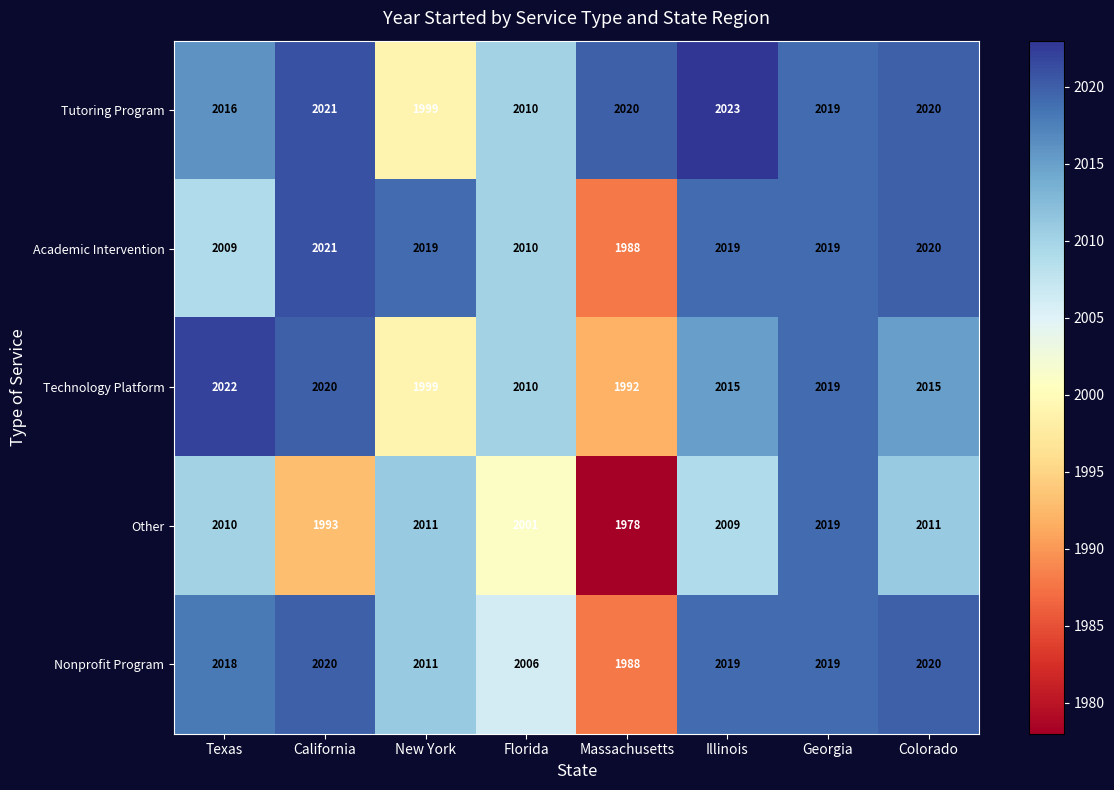

Is the value of Academic Intervention at Colorado greater than the value of Other at Illinois?

Yes